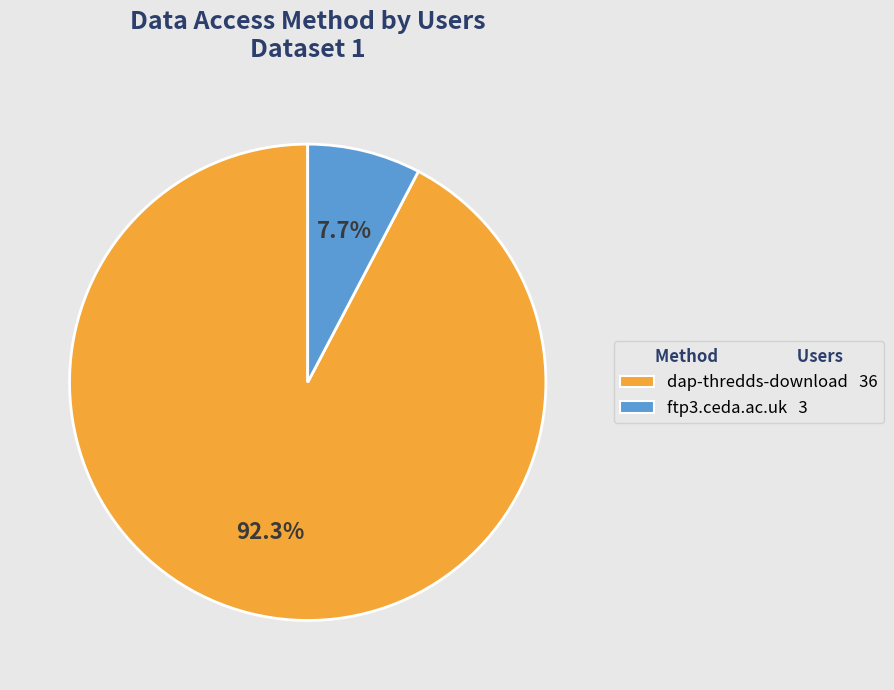

What is the largest slice in the pie chart?

dap-thredds-download